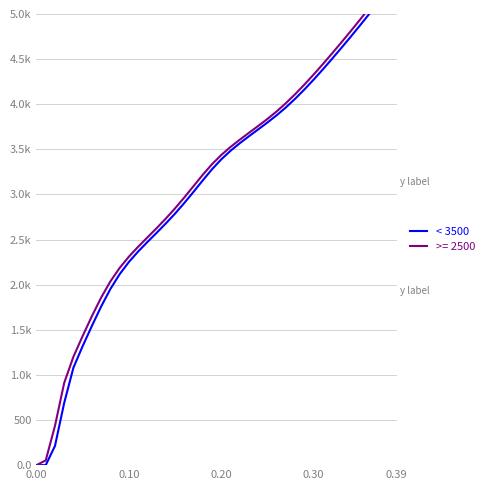

The value at 0.00 is -3342.7. True or false?

False